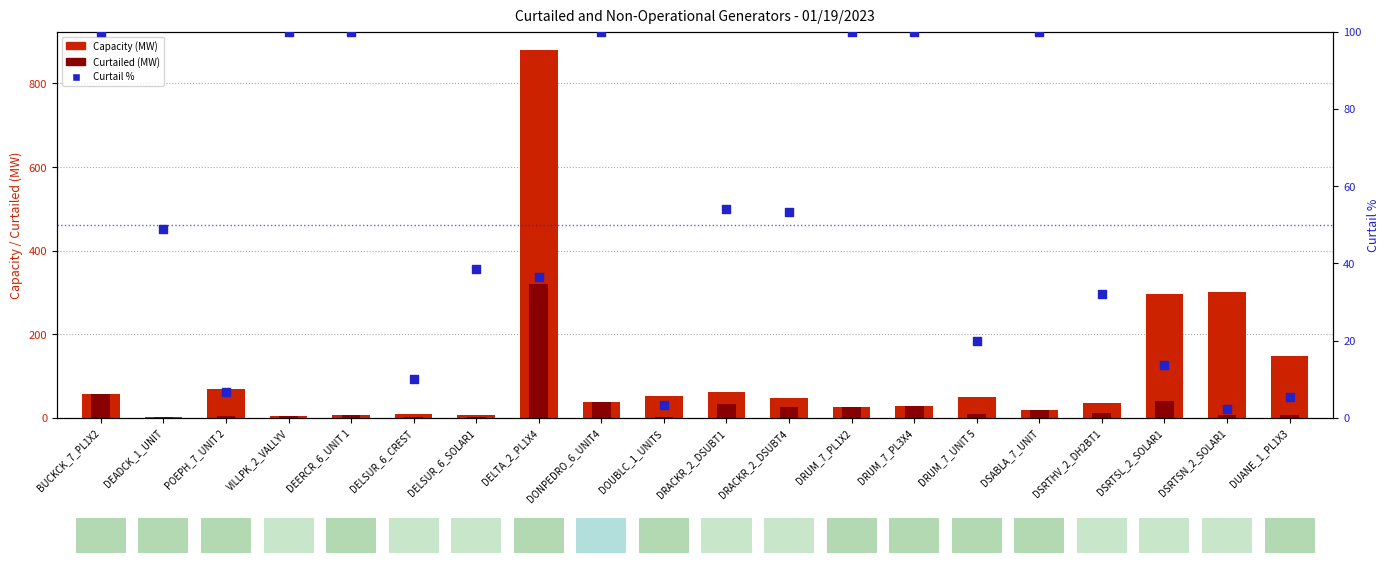

At which category is the sum across all series the highest?

DELTA_2_PL1X4